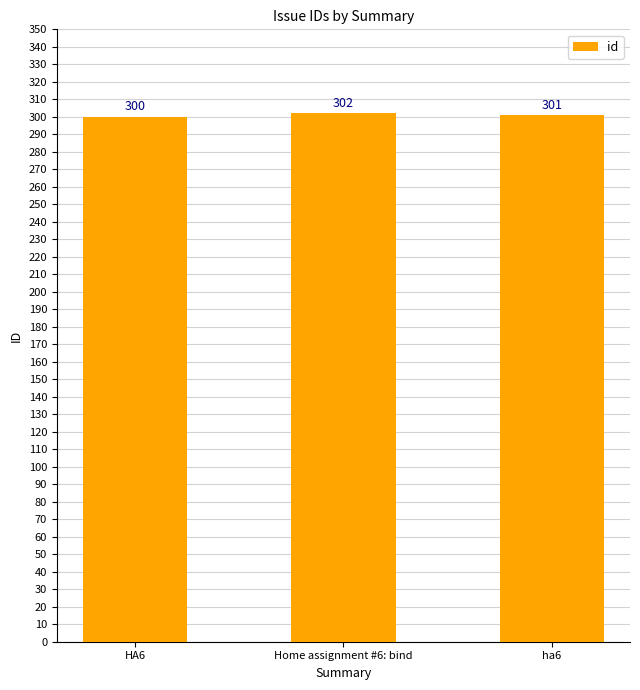

Reading left to right, transcribe all the data shown in this chart.

HA6=300	Home assignment #6: bind=302	ha6=301